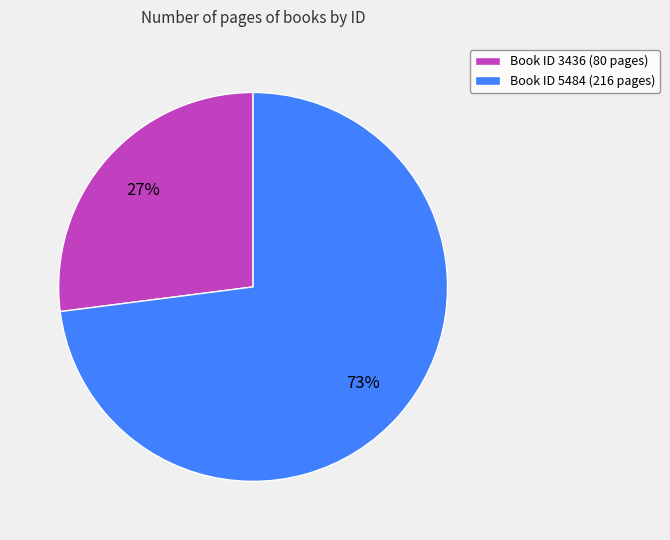

How many slices are in this pie chart?

2